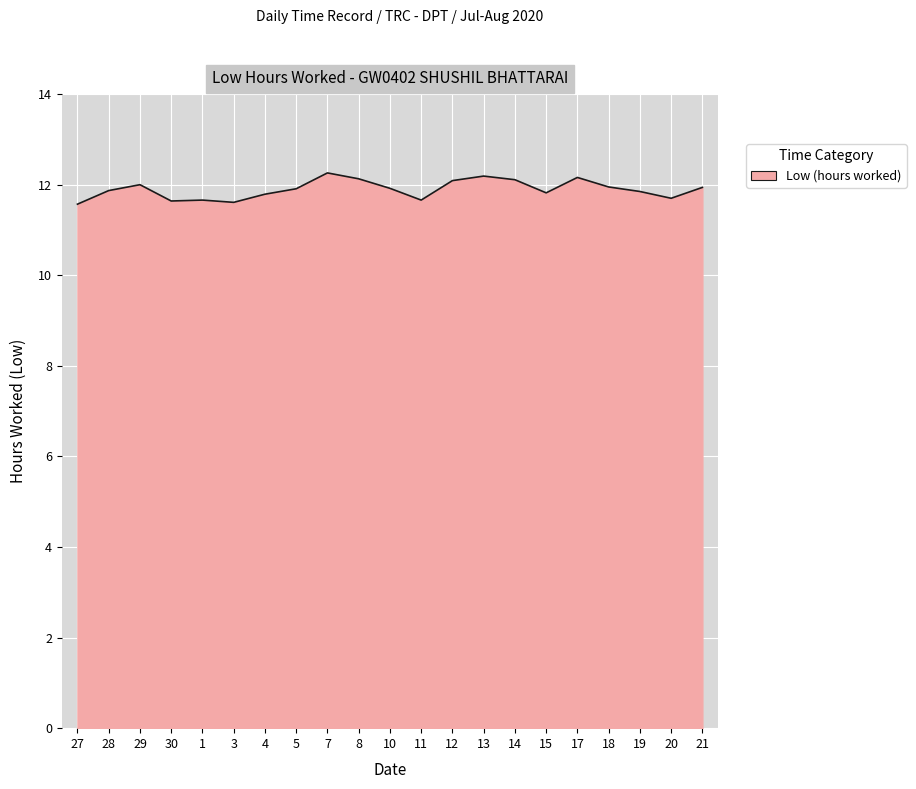

Is it true that the value at 19 is 11.8?

True